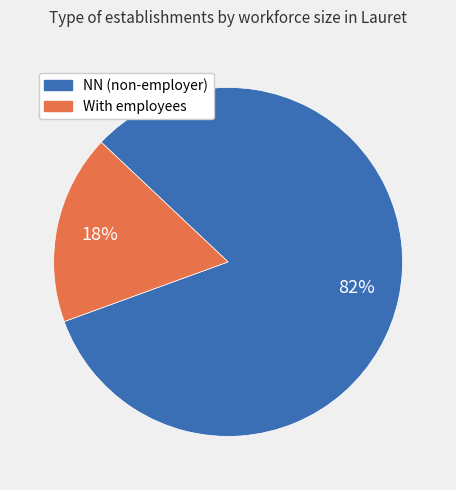

Do With employees and NN (non-employer) together represent more than half of the pie?

Yes